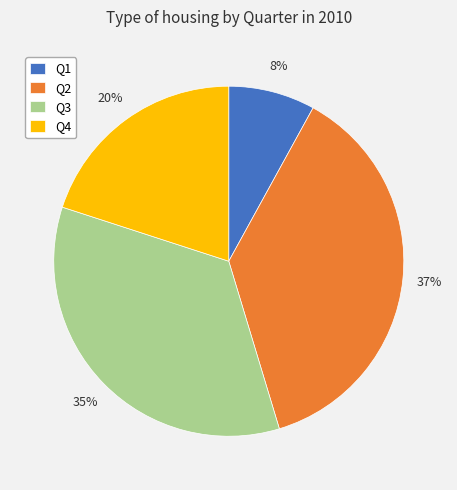

Does Q4 account for over 50% of the chart?

No